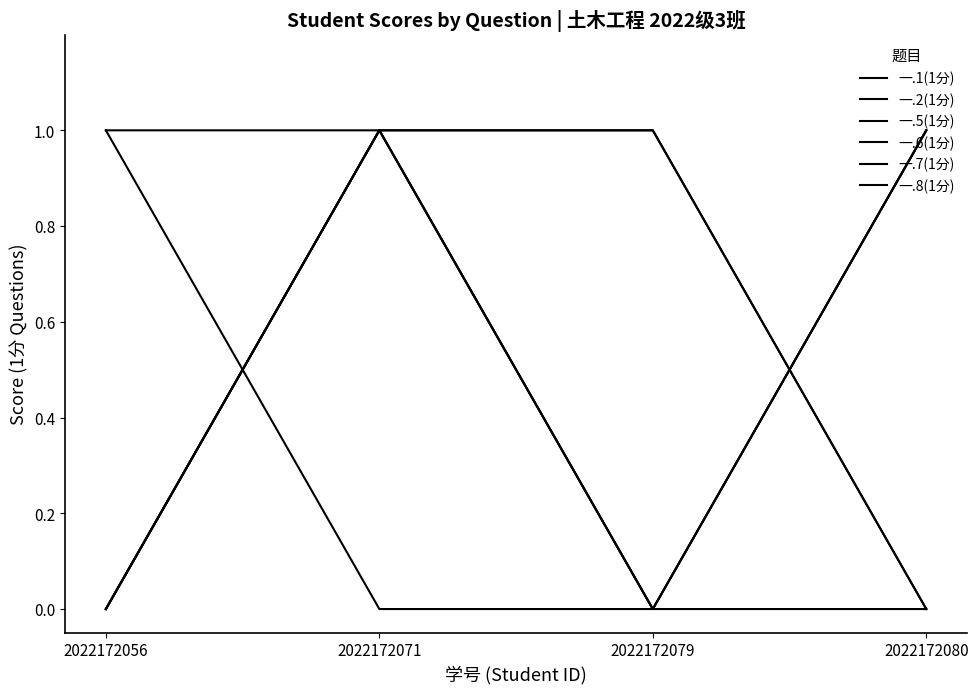

Which has a higher value, 2022172071 or 2022172080?

2022172071